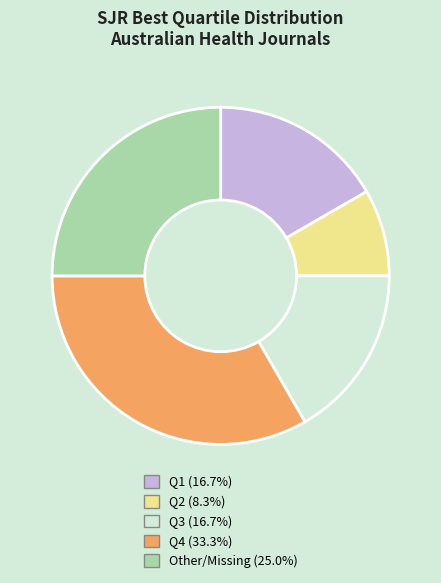

Combined, do Other and Q2 account for over 50%?

No